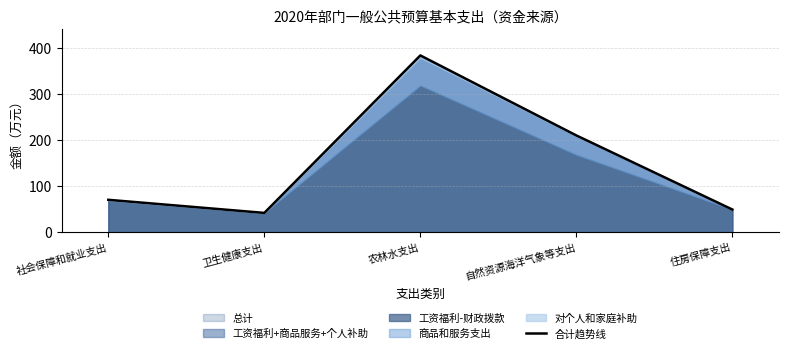

What is the smallest value displayed?

42.4